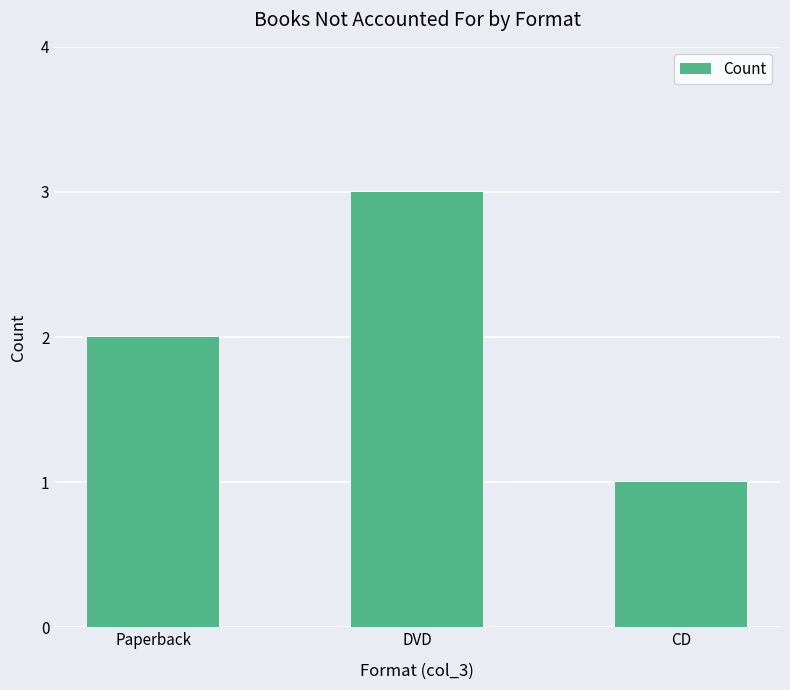

Are the bars horizontal?

No